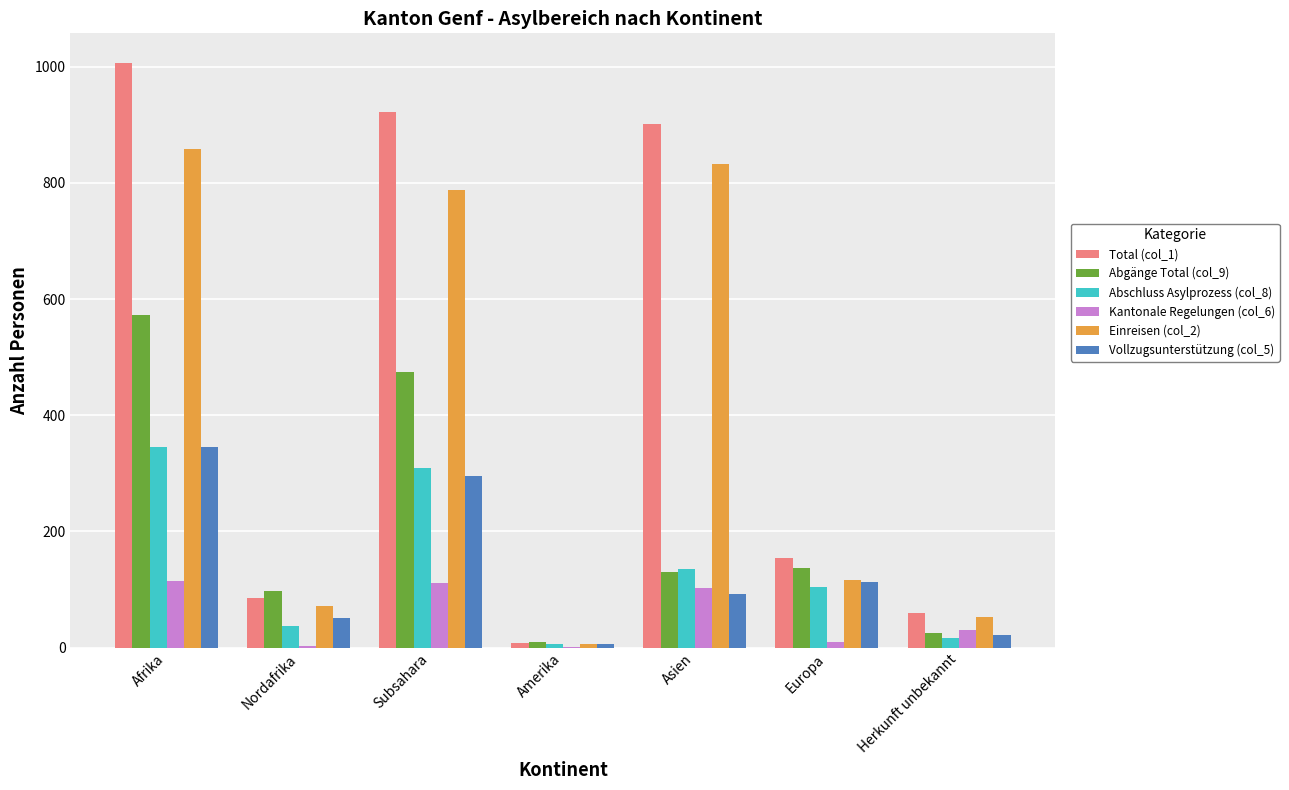

Between Afrika and Herkunft unbekannt, which series saw the biggest shift?

Total (col_1)